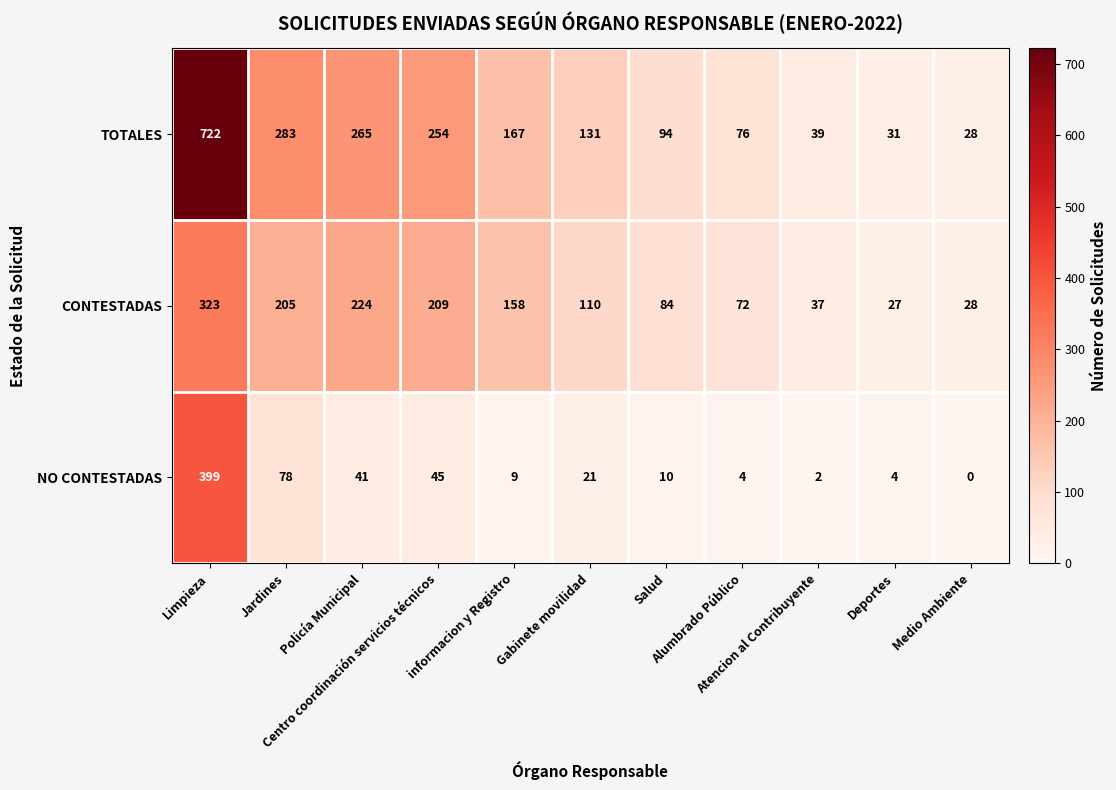

Between Limpieza and Alumbrado Público, which series saw the biggest shift?

TOTALES